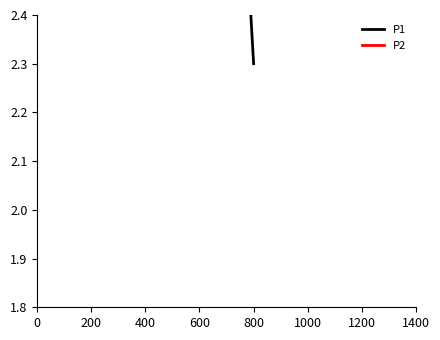

How many values in the P2 series are below 1?

12